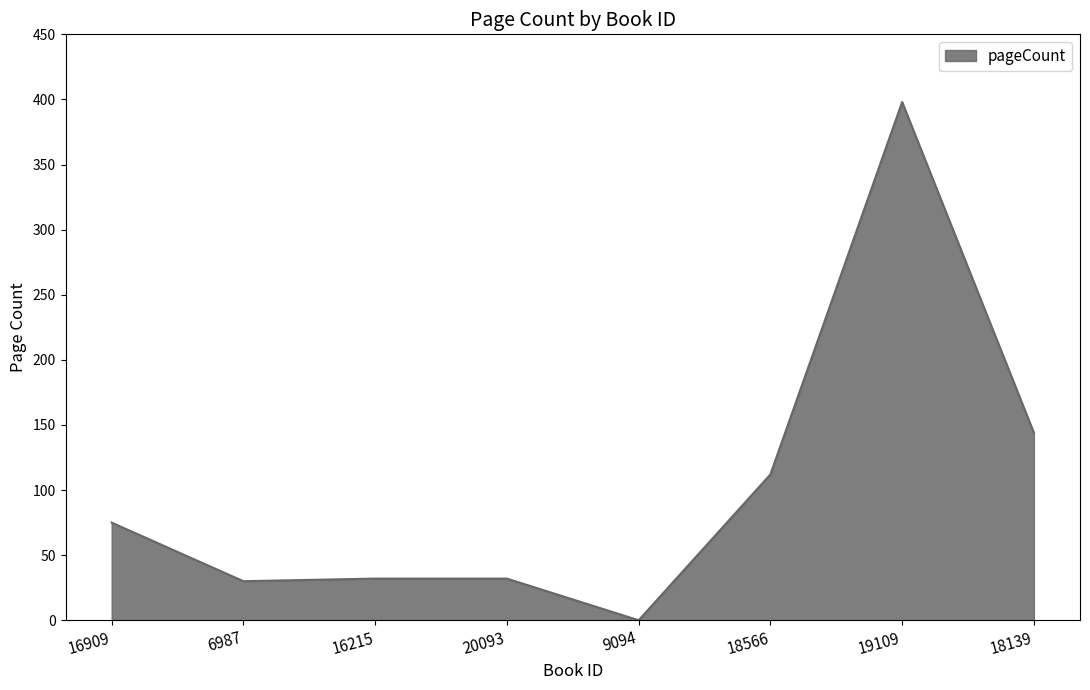

What position from the right is 18566?

3